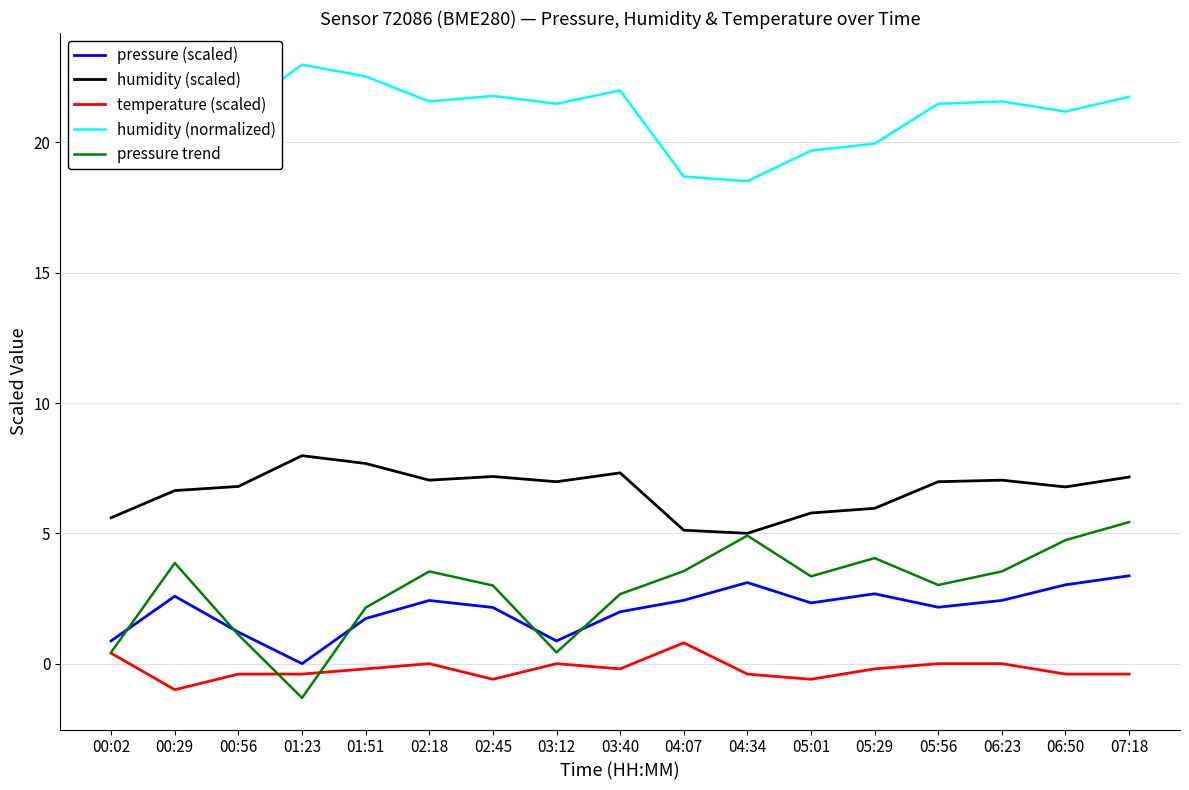

Does the chart have visible grid lines?

Yes